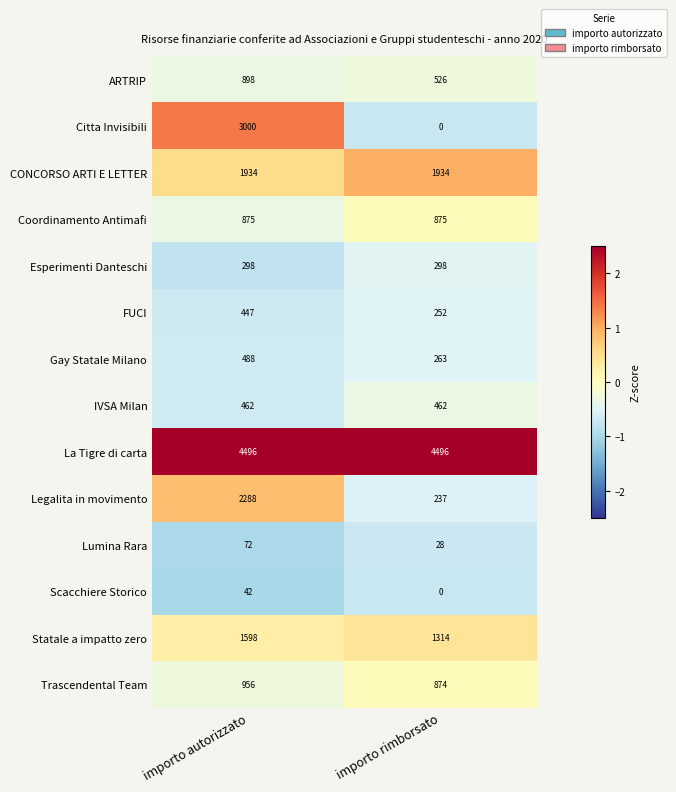

Between importo autorizzato and importo rimborsato, which series saw the biggest shift?

Citta Invisibili